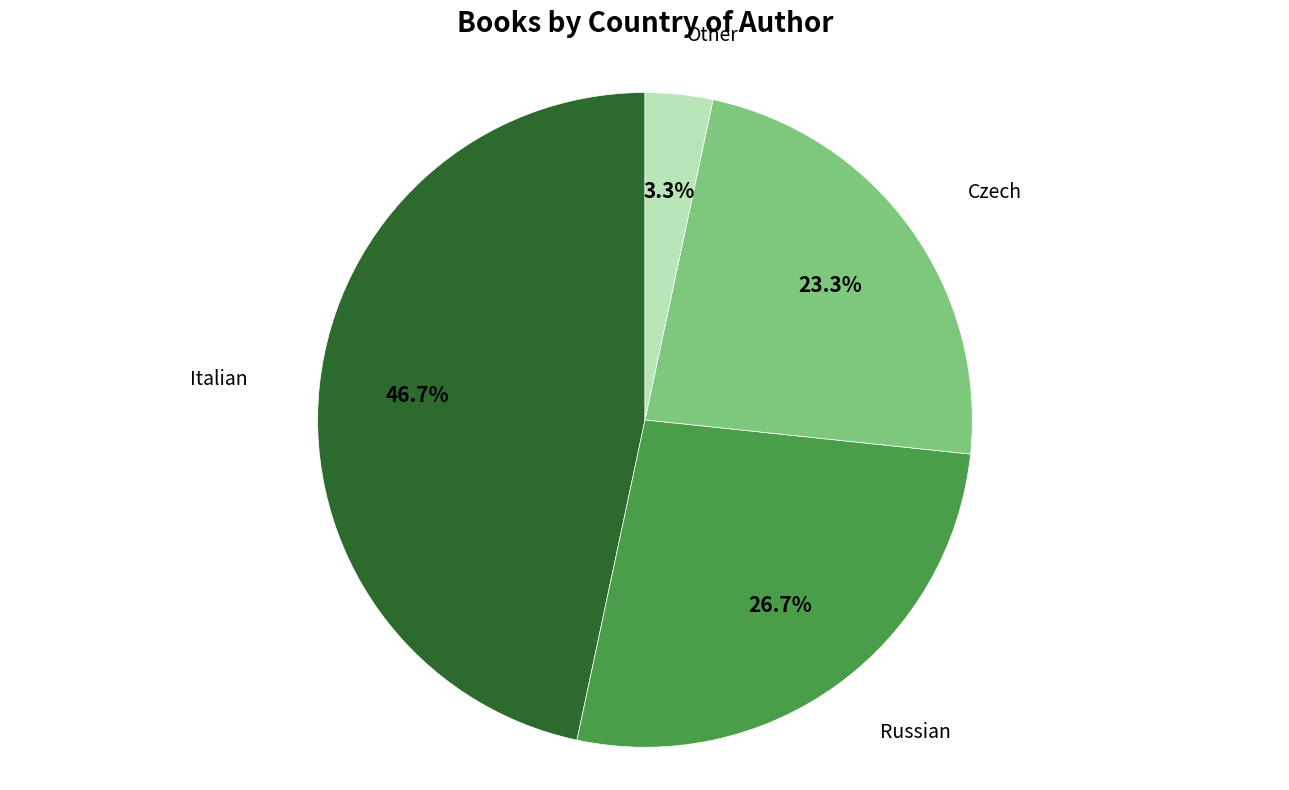

Is there any slice that represents more than half of the pie?

No